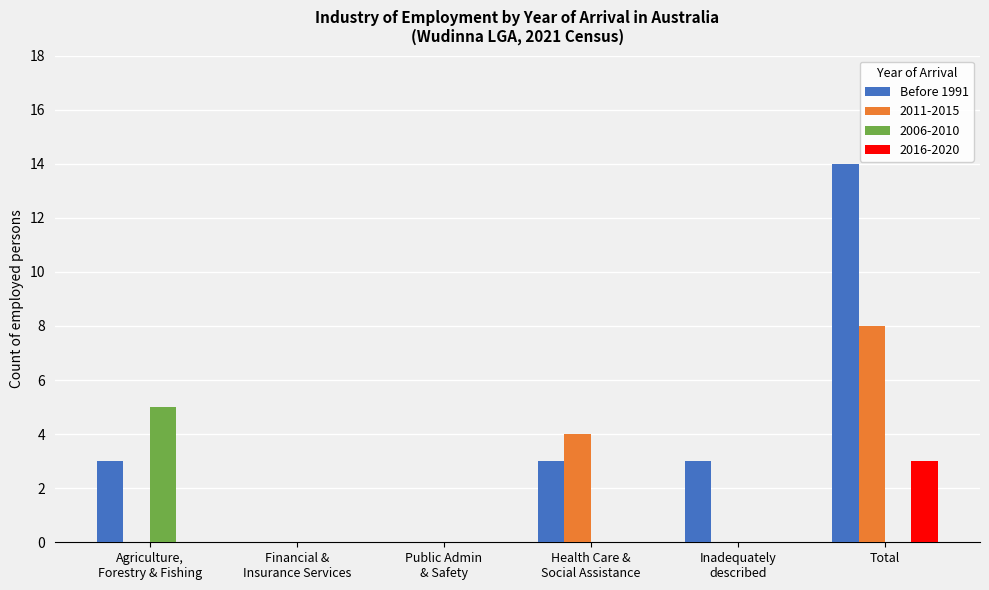

What is the greatest value displayed?

14